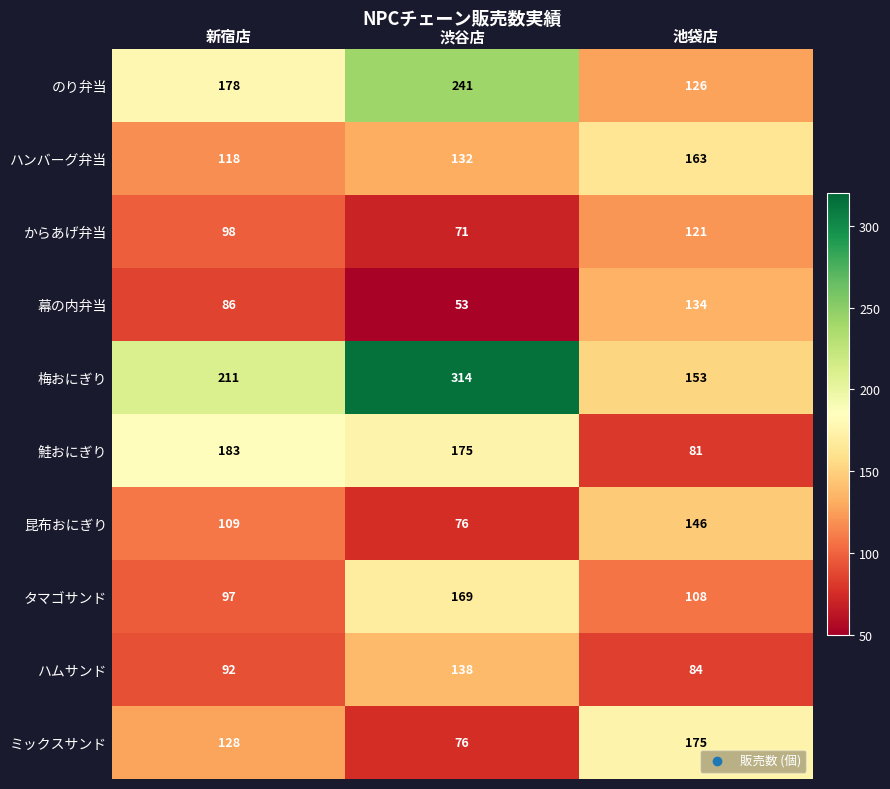

Is it true that 鮭おにぎり equals 121 at 池袋店?

False